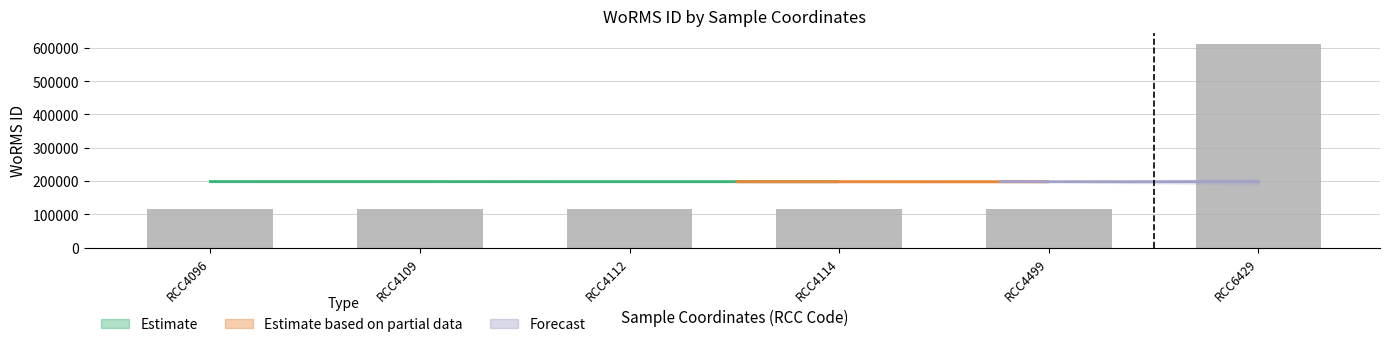

What is the difference between the maximum and minimum values?

498342